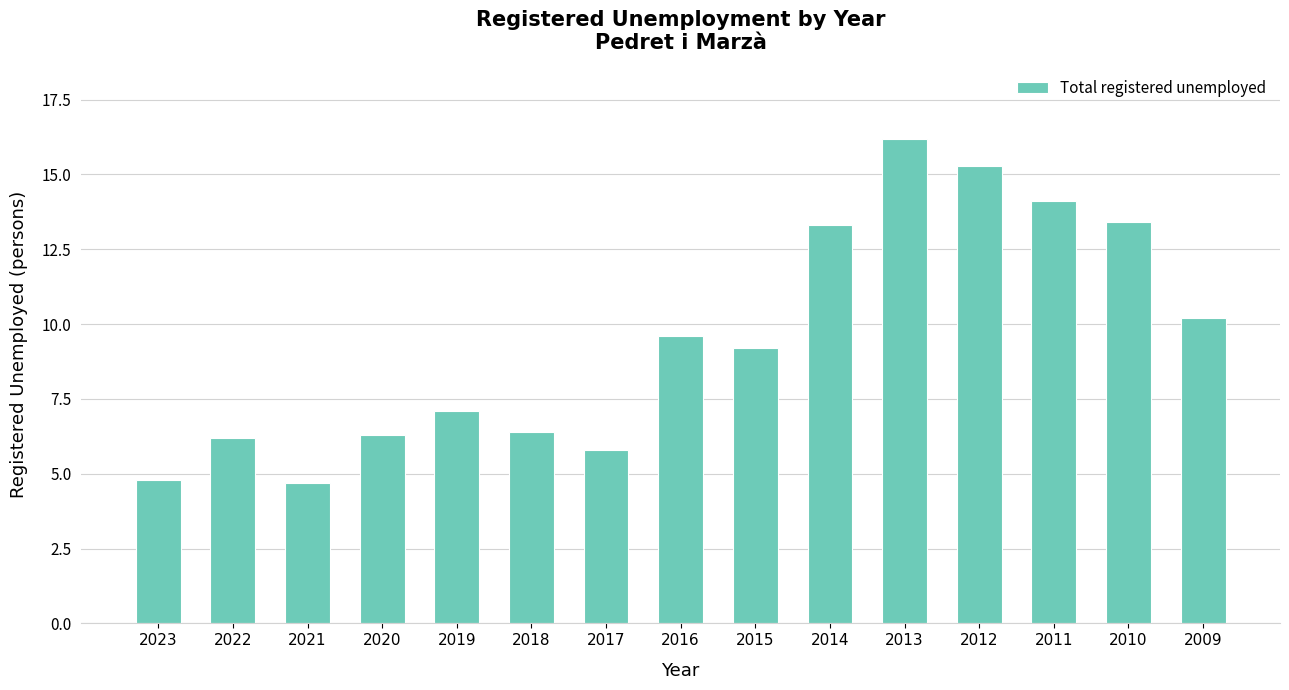

Which has a higher value, 2011 or 2013?

2013